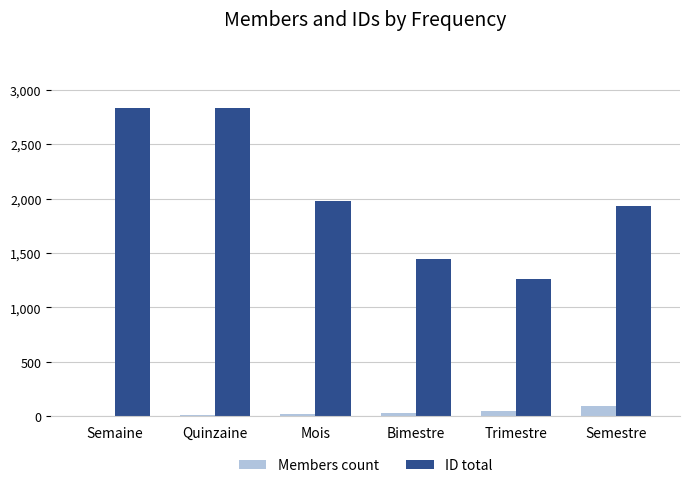

True or false: ID total has a value of 717 at Trimestre.

False